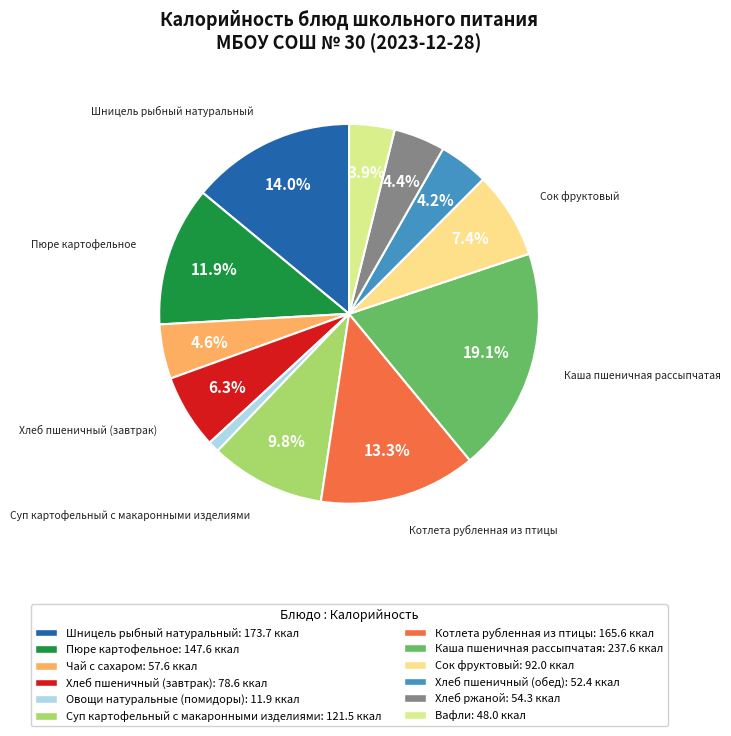

Do Суп картофельный с макаронными изделиями and Каша пшеничная рассыпчатая together represent more than half of the pie?

No